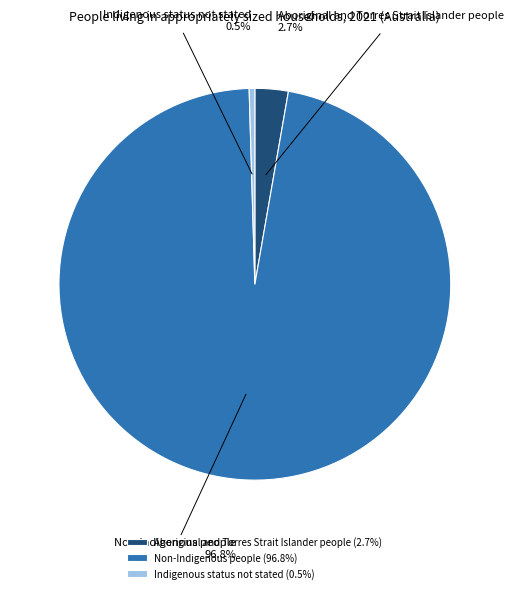

How many slices are in this pie chart?

3